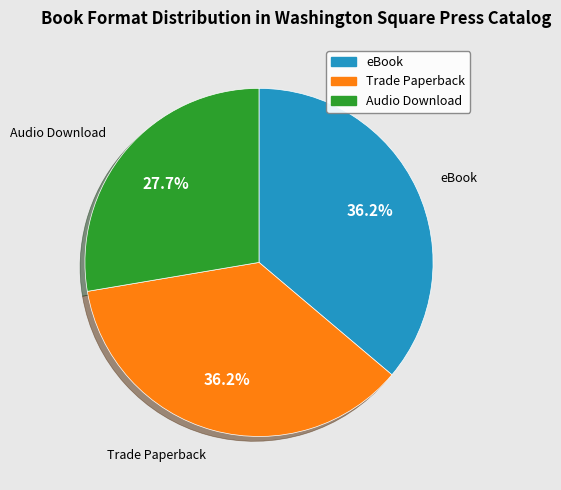

Which has a higher value, Audio Download or Trade Paperback?

Trade Paperback